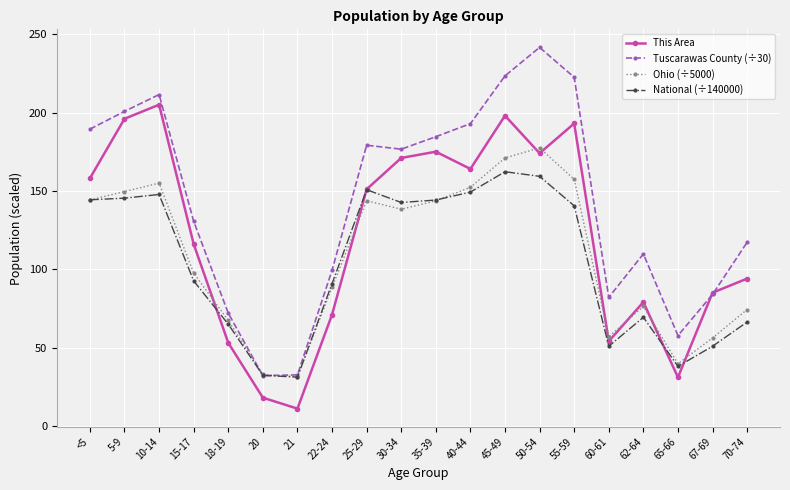

What is the difference between the This Area values at 35-39 and 21?

164.0